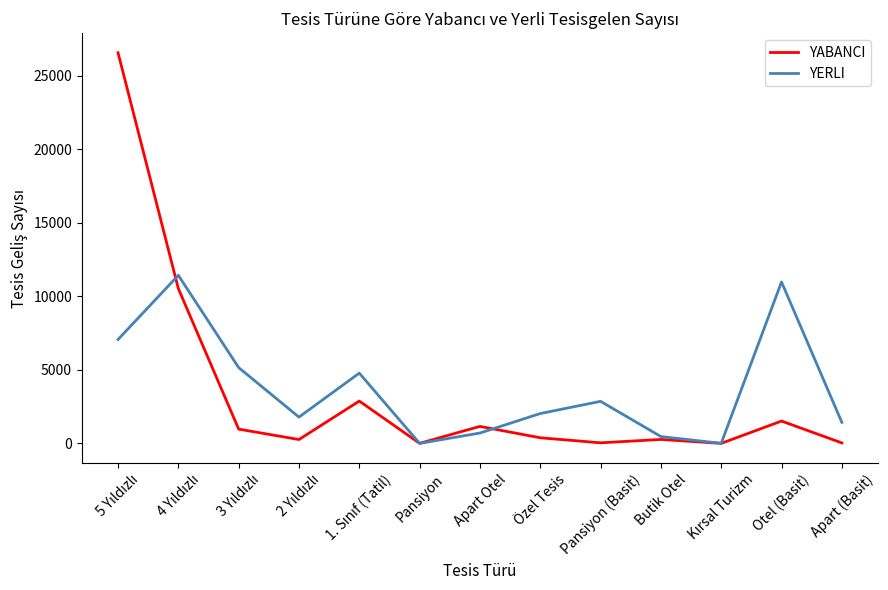

What is the spread (max minus min) of values at Otel (Basit)?

9456